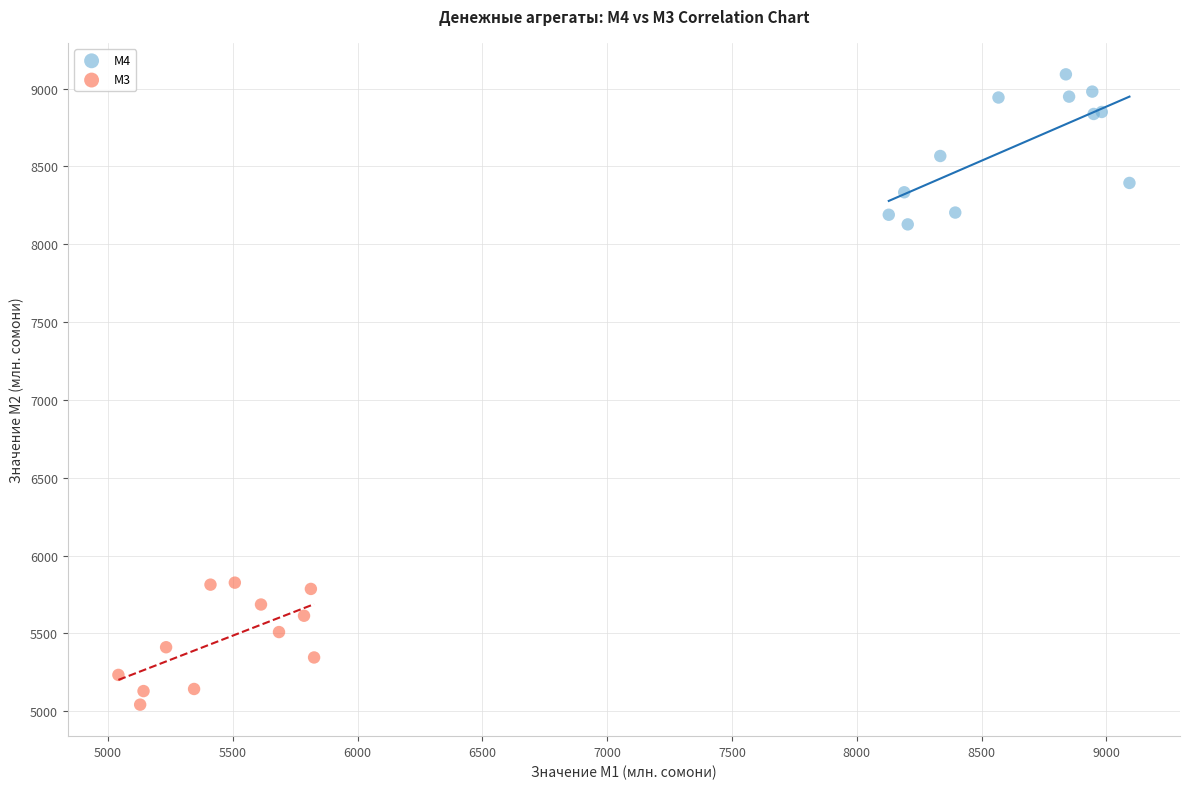

Which series reaches the minimum Y coordinate?

М3